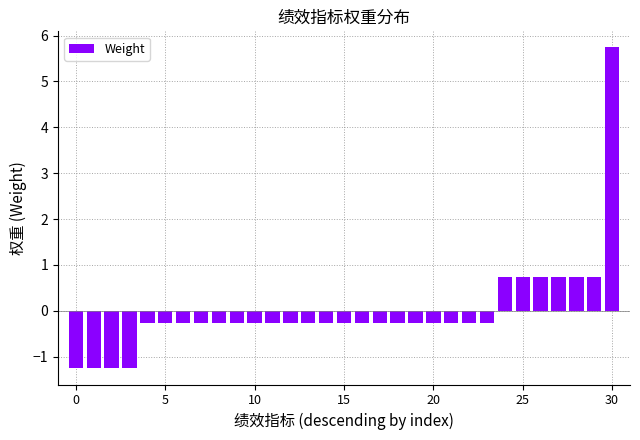

What is the smallest value displayed?

-1.3